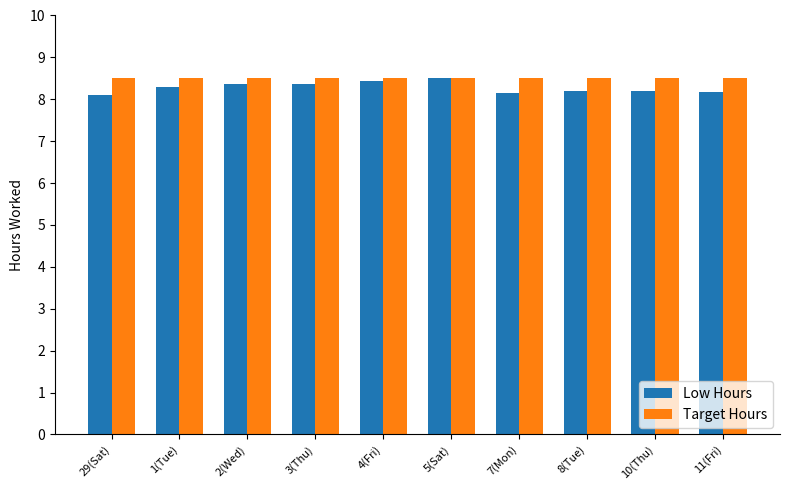

What is the spread (max minus min) of values at 29(Sat)?

0.4